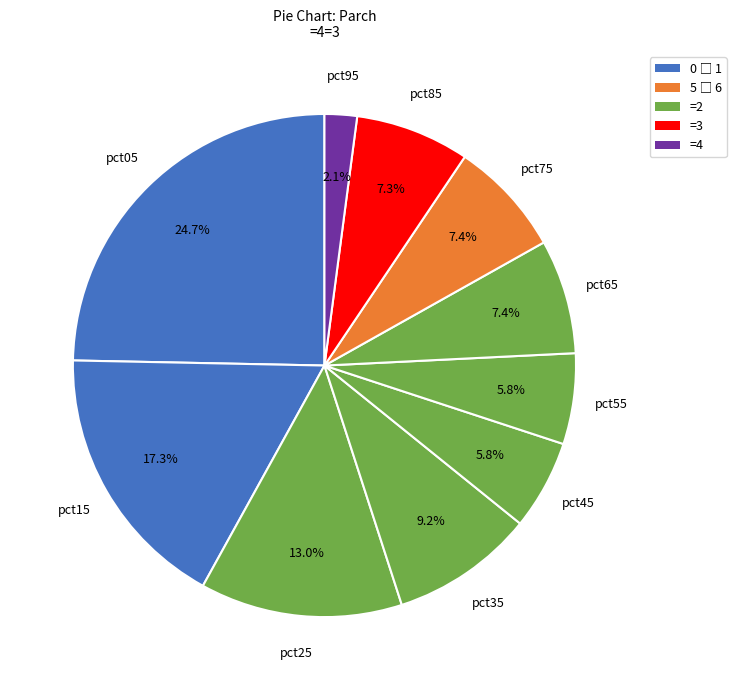

Count the number of slices in the pie.

10